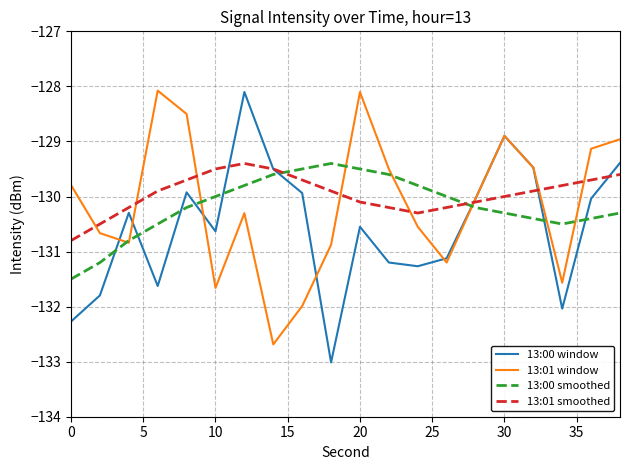

Reading left to right, transcribe all the data shown in this chart.

13:00 window: -132.3	-131.8	-130.3	-131.6	-129.9	-130.6	-128.1	-129.5	-129.9	-133.0	-130.6	-131.2	-131.3	-131.1	-130.0	-128.9	-129.5	-132.0	-130.0	-129.4
13:01 window: -129.8	-130.7	-130.8	-128.1	-128.5	-131.7	-130.3	-132.7	-132.0	-130.9	-128.1	-129.5	-130.6	-131.2	-130.0	-128.9	-129.5	-131.6	-129.1	-129.0
13:00 smoothed: -131.5	-131.2	-130.8	-130.5	-130.2	-130.0	-129.8	-129.6	-129.5	-129.4	-129.5	-129.6	-129.8	-130.0	-130.2	-130.3	-130.4	-130.5	-130.4	-130.3
13:01 smoothed: -130.8	-130.5	-130.2	-129.9	-129.7	-129.5	-129.4	-129.5	-129.7	-129.9	-130.1	-130.2	-130.3	-130.2	-130.1	-130.0	-129.9	-129.8	-129.7	-129.6